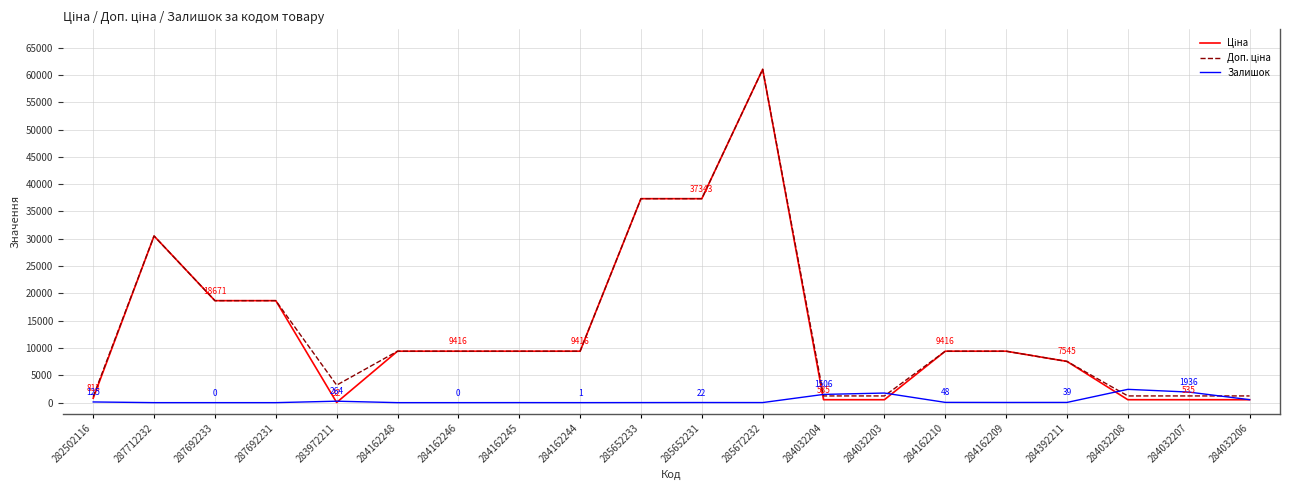

What is the total value across all series at 284392211?

15130.8